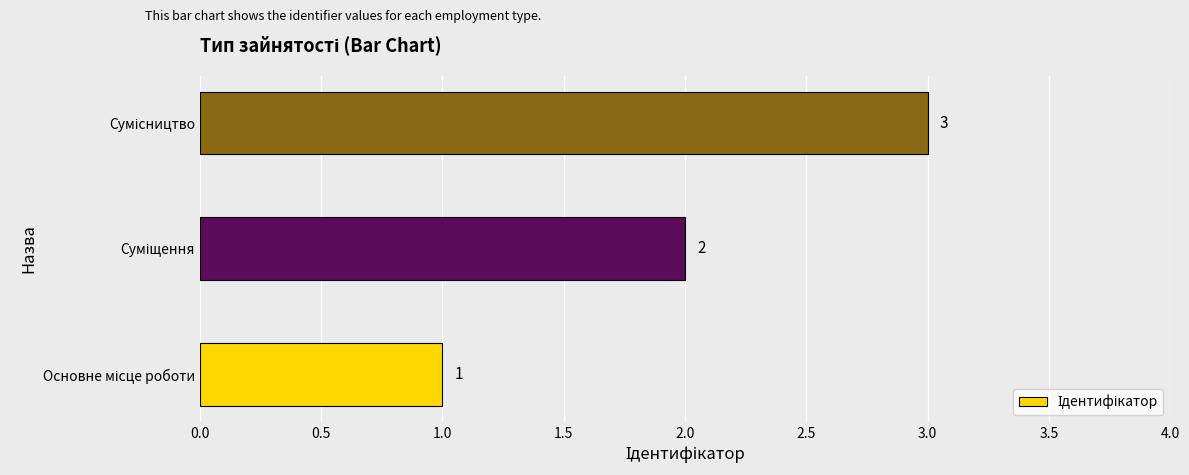

How many values are between 1 and 3?

3